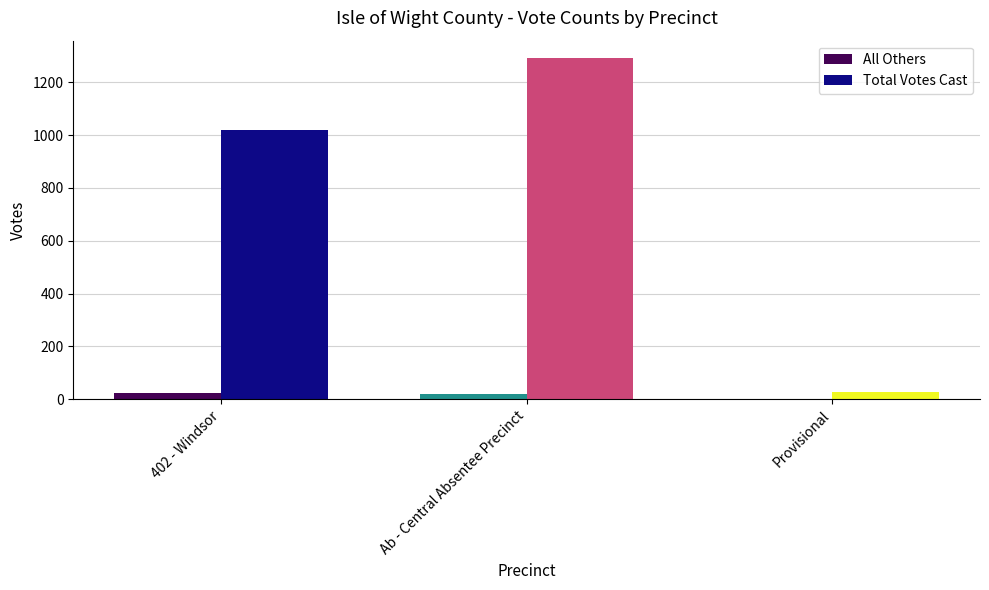

How many groups of bars are there?

3